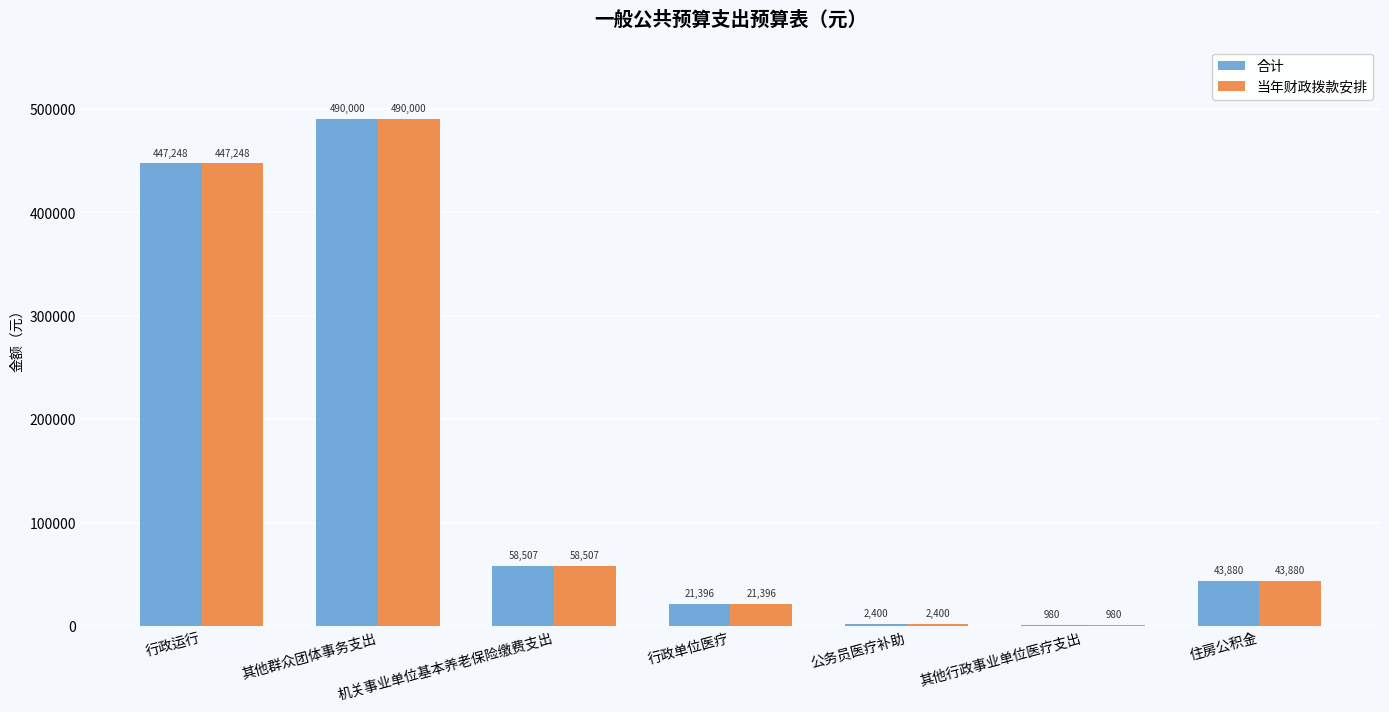

The 当年财政拨款安排 series shows 15722 at 住房公积金. True or false?

False